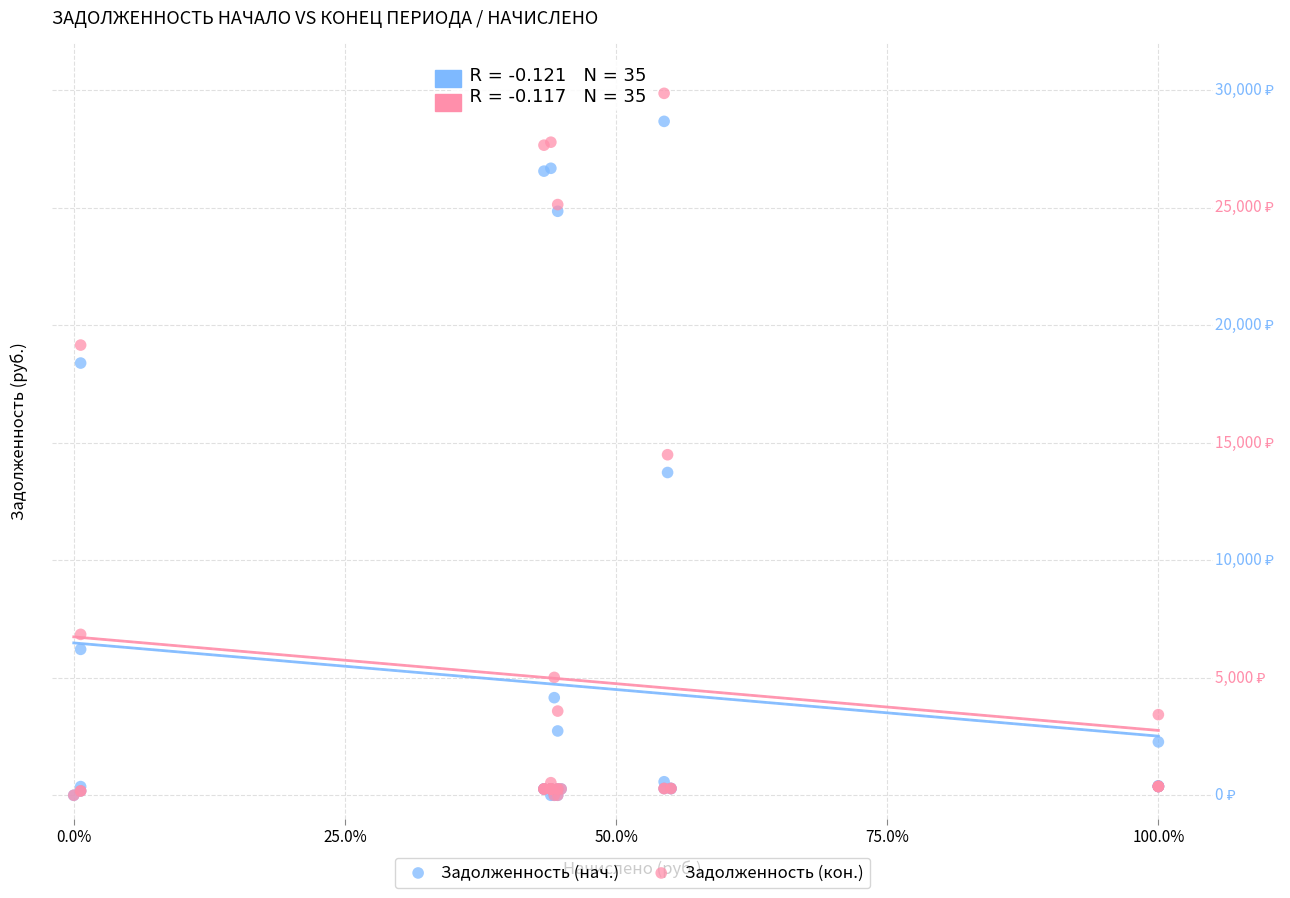

Which series has the largest Y range (max minus min)?

Задолженность (кон.)